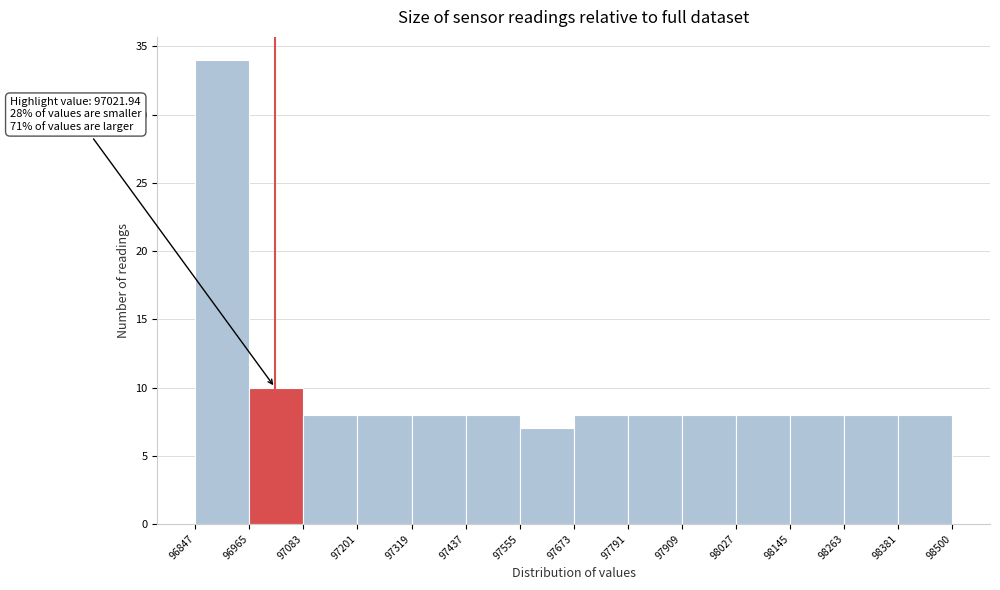

Which range on the x-axis has the tallest bar?

96847 to 96965